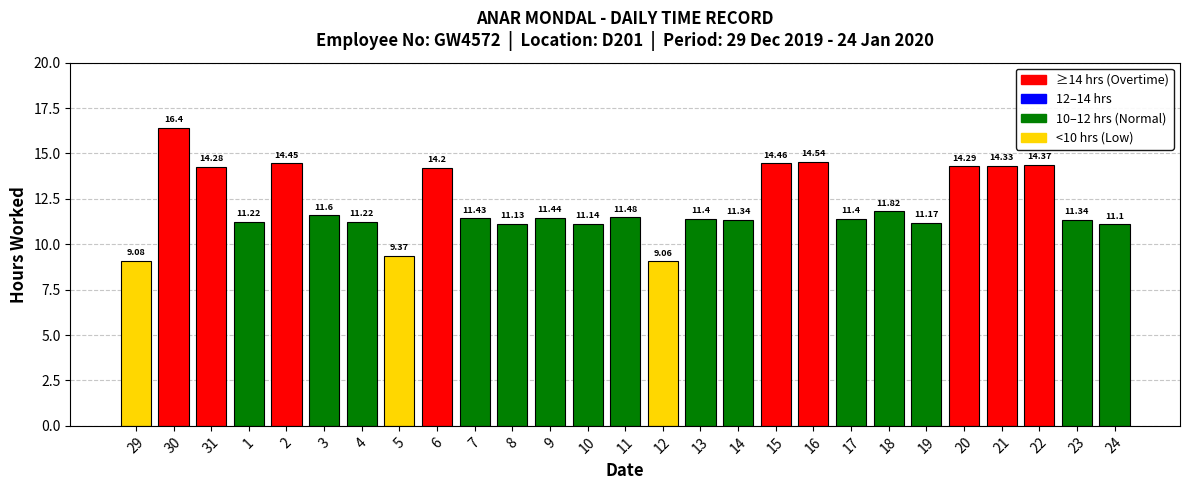

At which label is the value closest to 12?

18